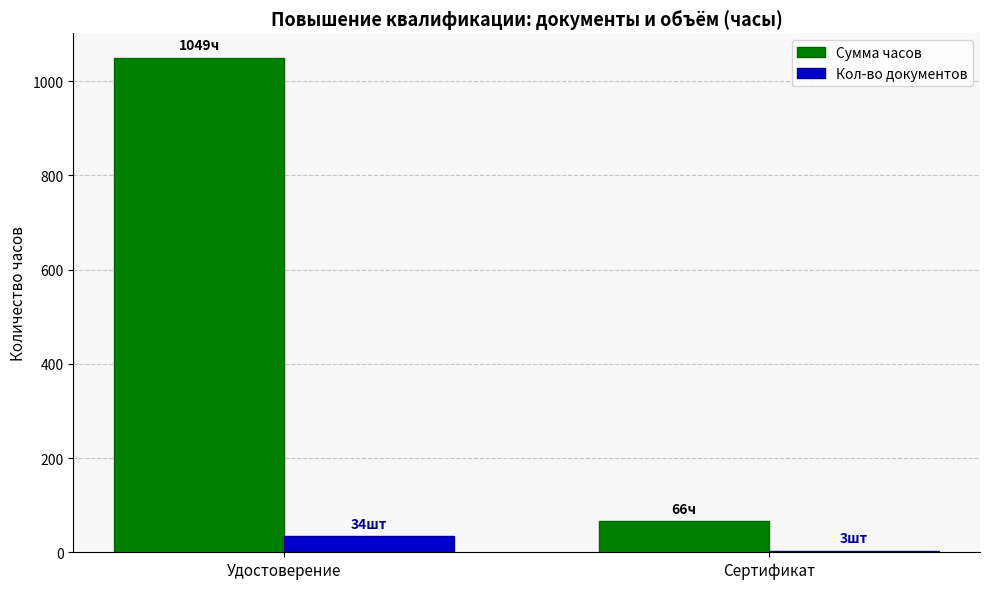

How many groups of bars are there?

2